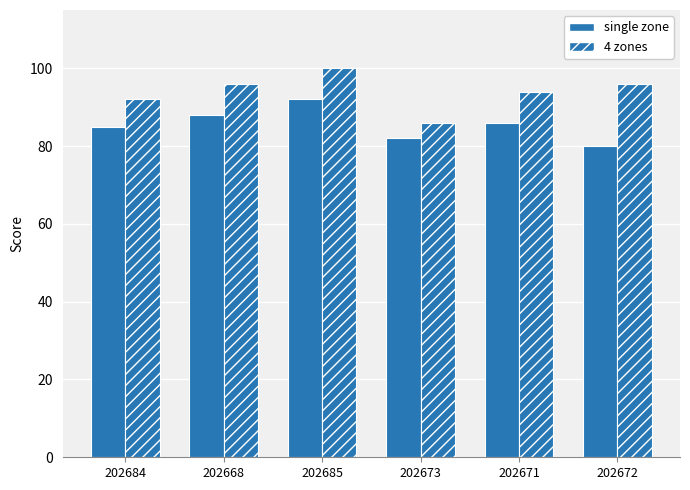

Is it true that 4 zones equals 96 at 202668?

True